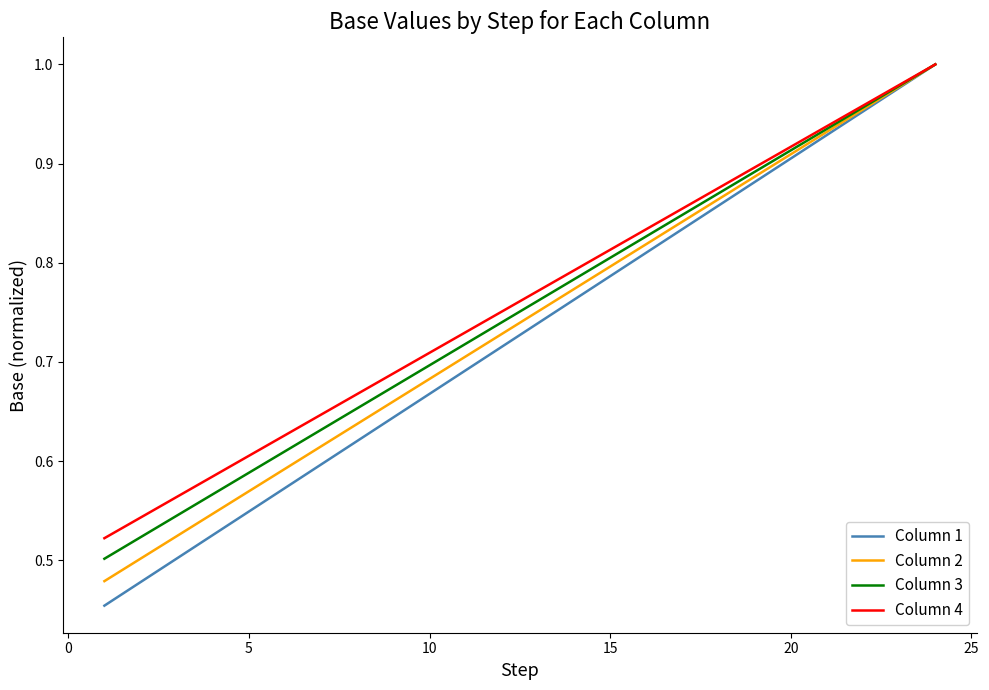

Which series has the widest spread of values?

Column 1